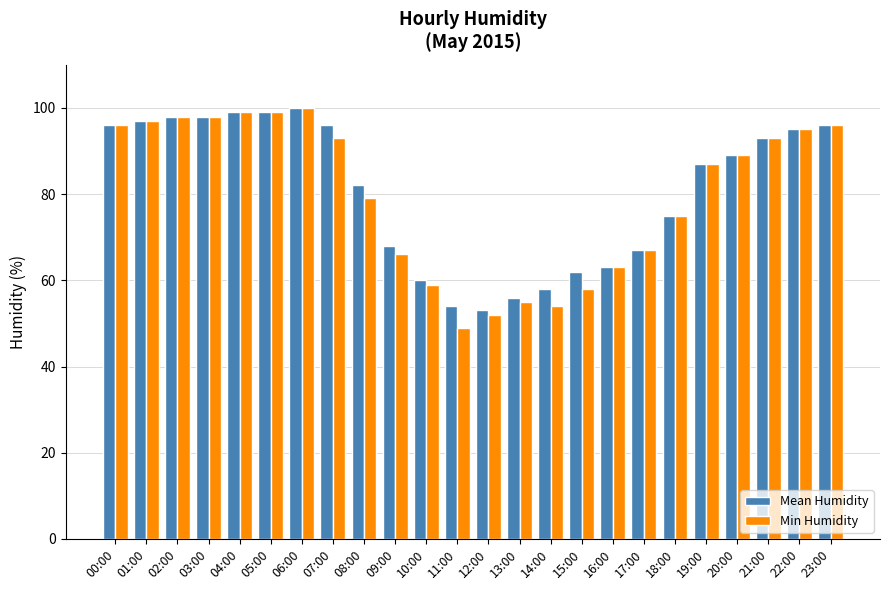

What is the label of the 13th bar from the right?

11:00